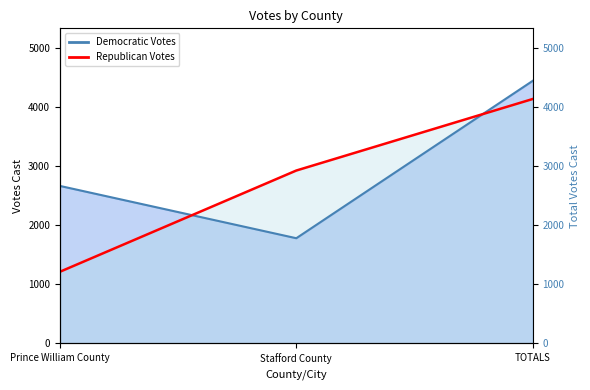

What is the label of the 2nd point from the right?

Stafford County